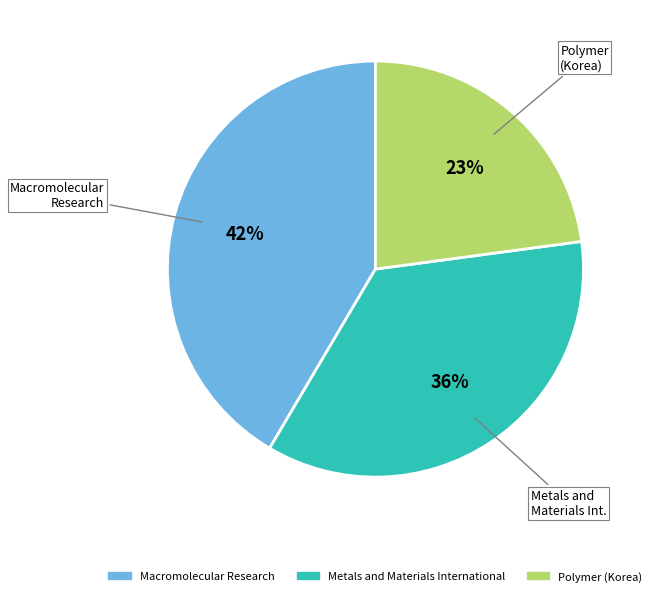

To the nearest percent, what is the difference between the Macromolecular Research and Polymer (Korea) slice percentages?

19%